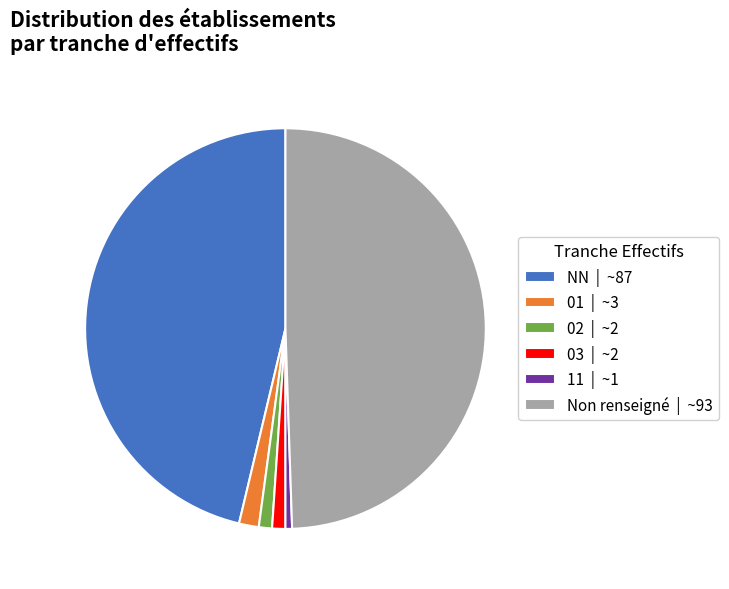

The 01 | ~3 slice represents 10% of the pie. True or false?

False